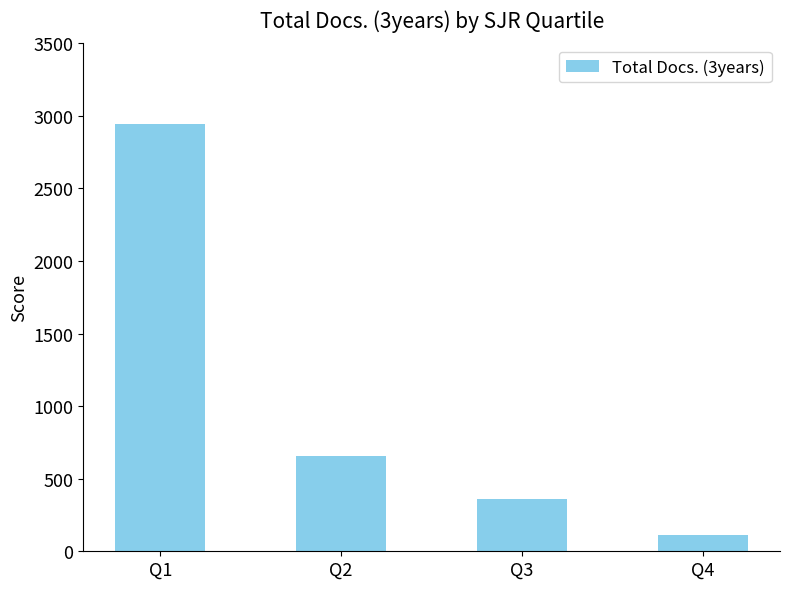

What is the value of the 2nd bar from the left?

657